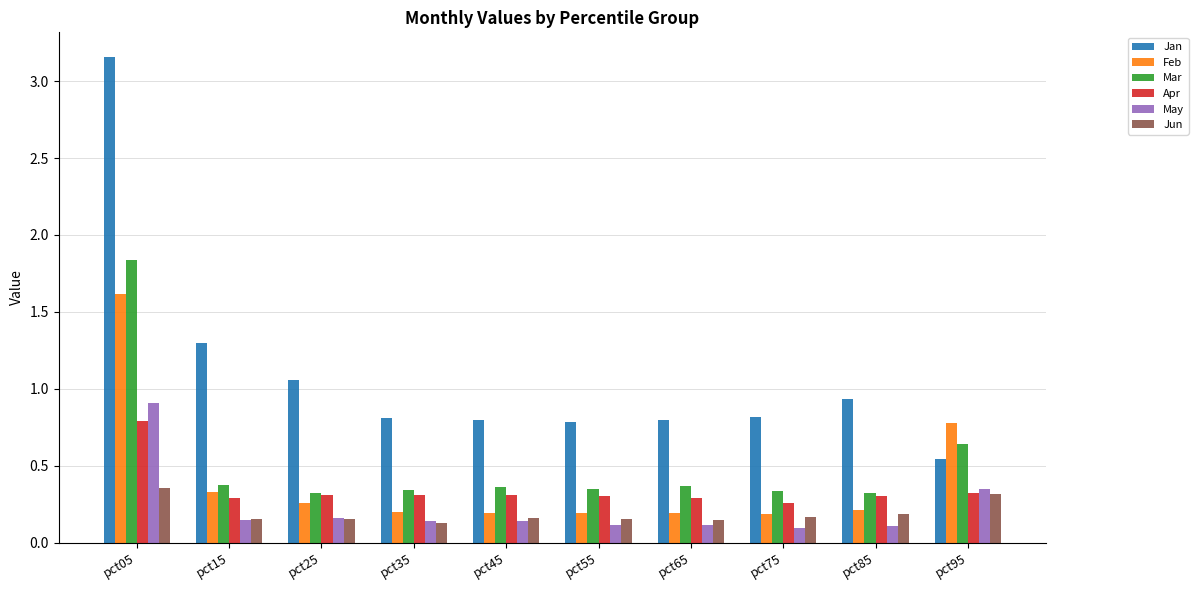

Which category has the highest value across all series?

pct05